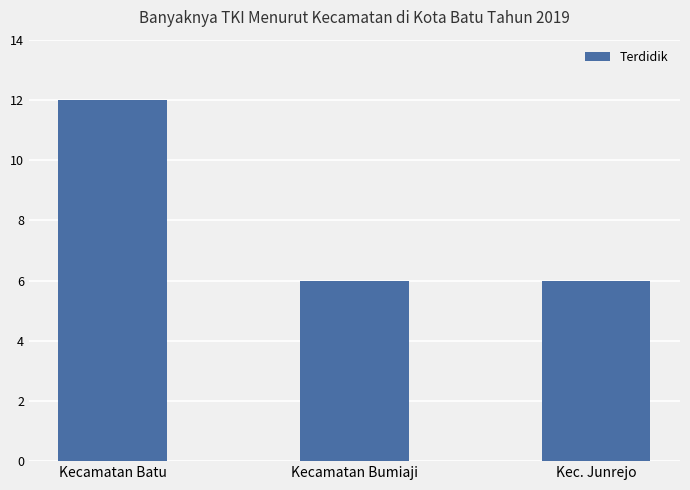

What position from the left is Kecamatan Bumiaji?

2